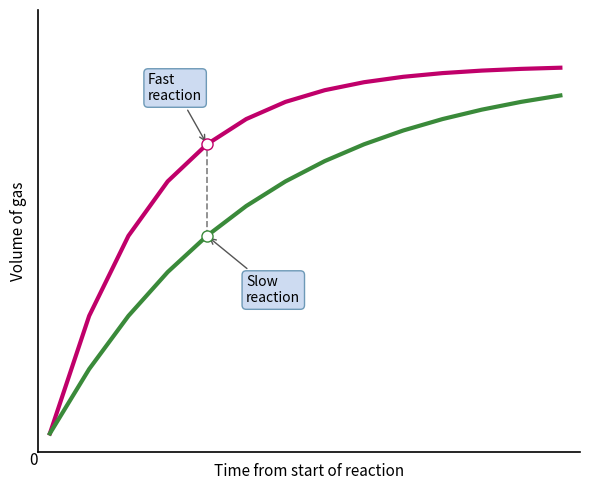

Is this an area chart (filled region under the line)?

No